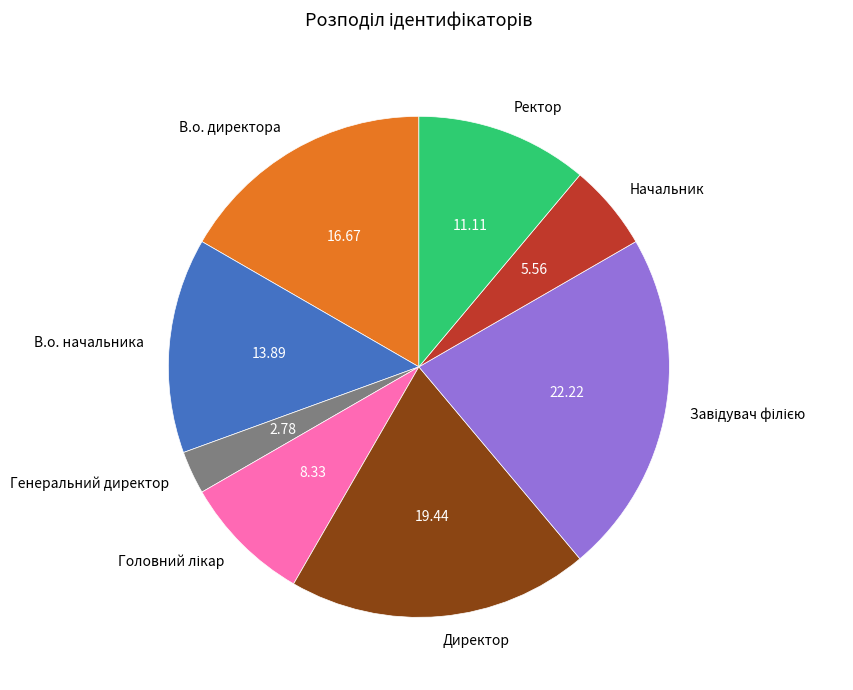

Which has a higher value, Генеральний директор or Директор?

Директор